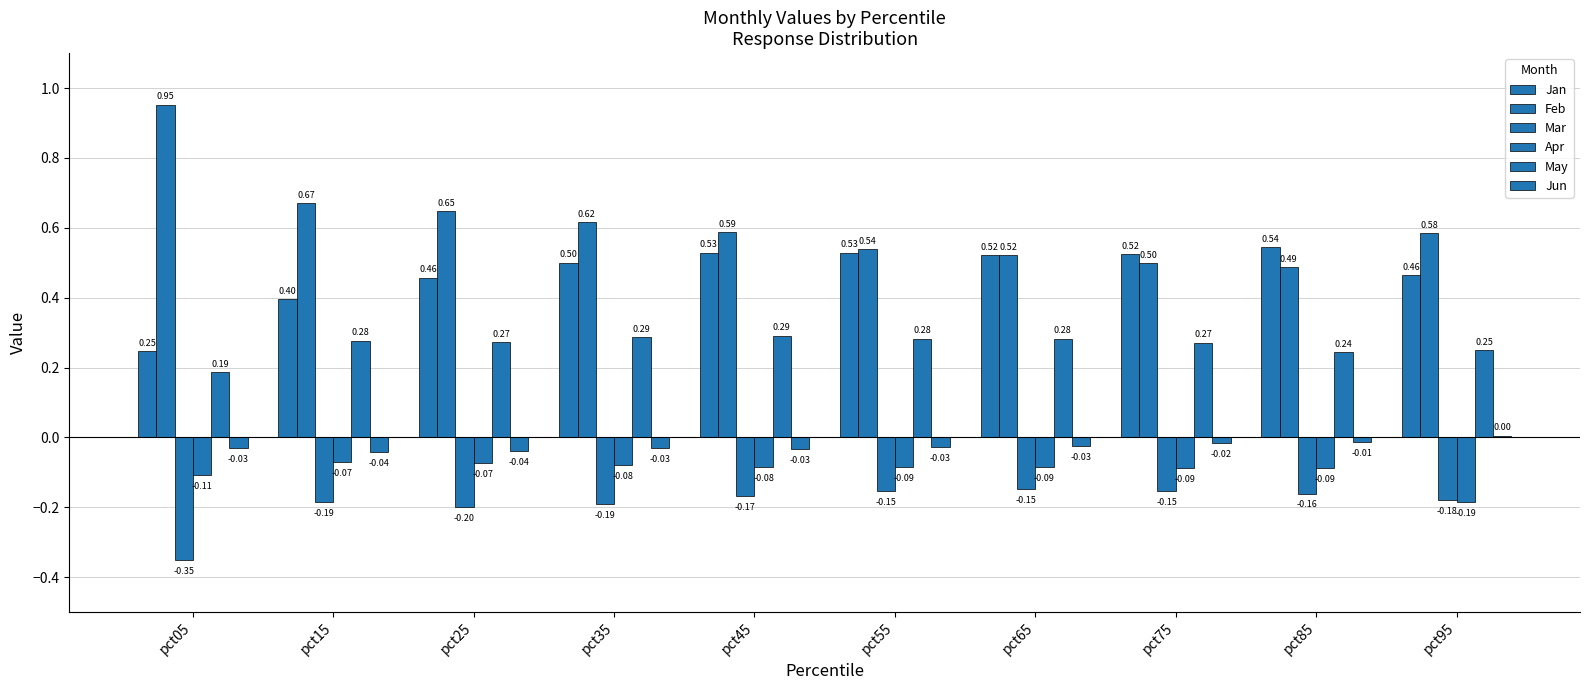

Which label corresponds to the smallest value in the chart?

pct05